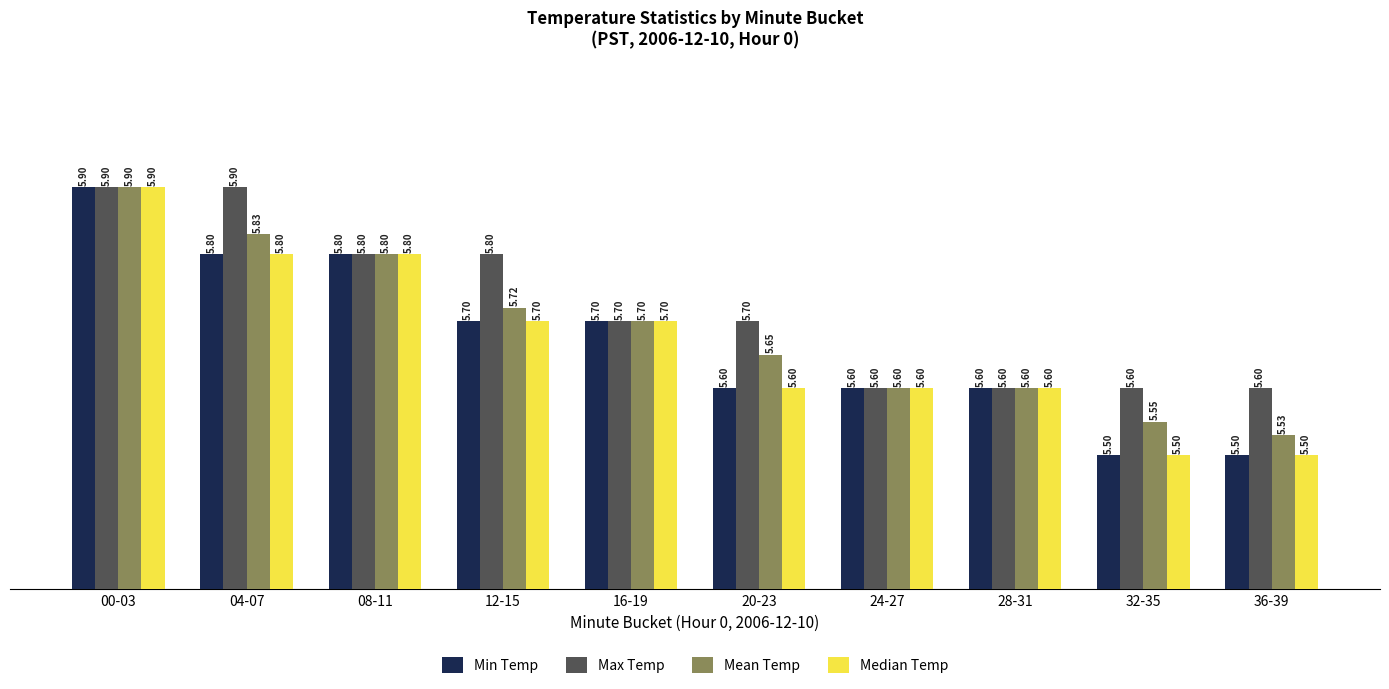

Is it true that Min Temp equals 9.4 at 04-07?

False